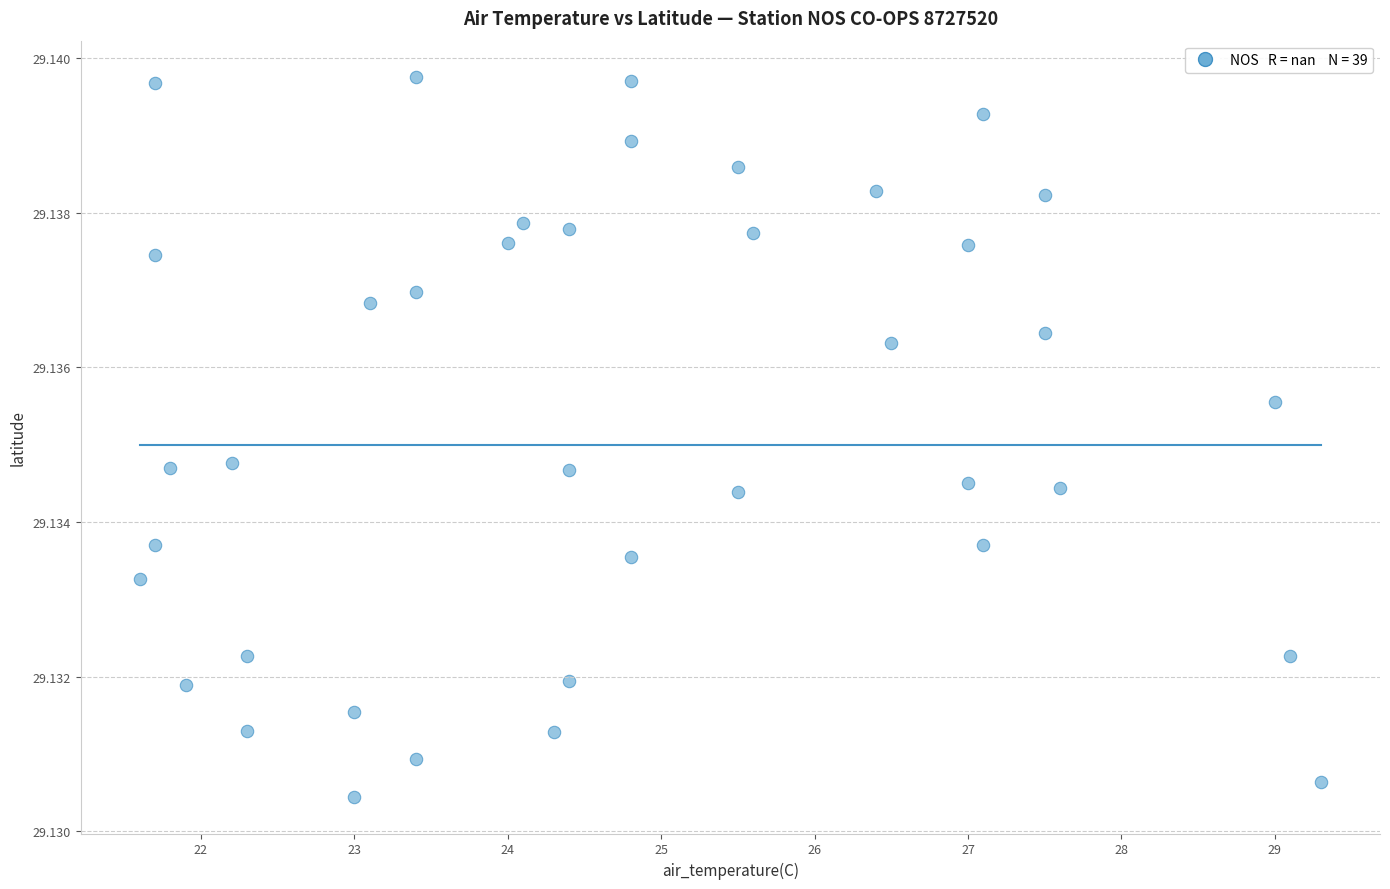

What is the range of X values (max minus min)?

7.7